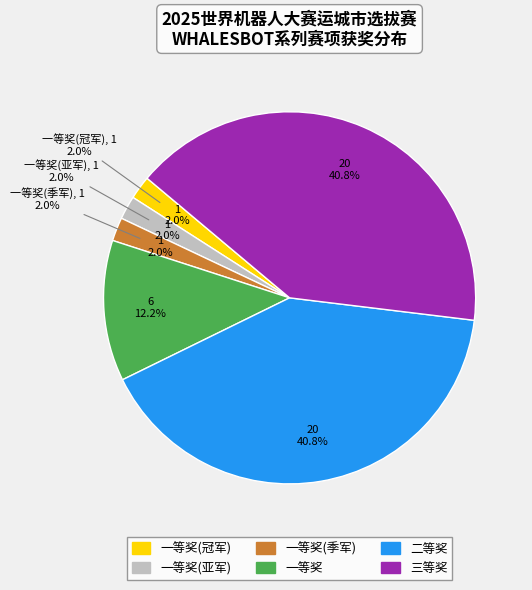

Is 三等奖 the majority of the pie?

No